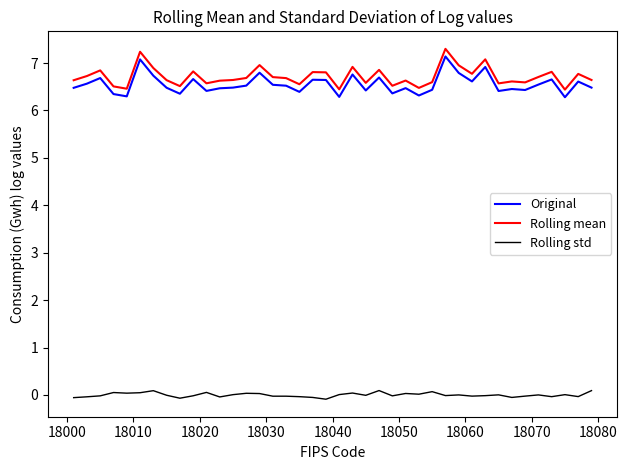

Count the number of categories in the chart.

40